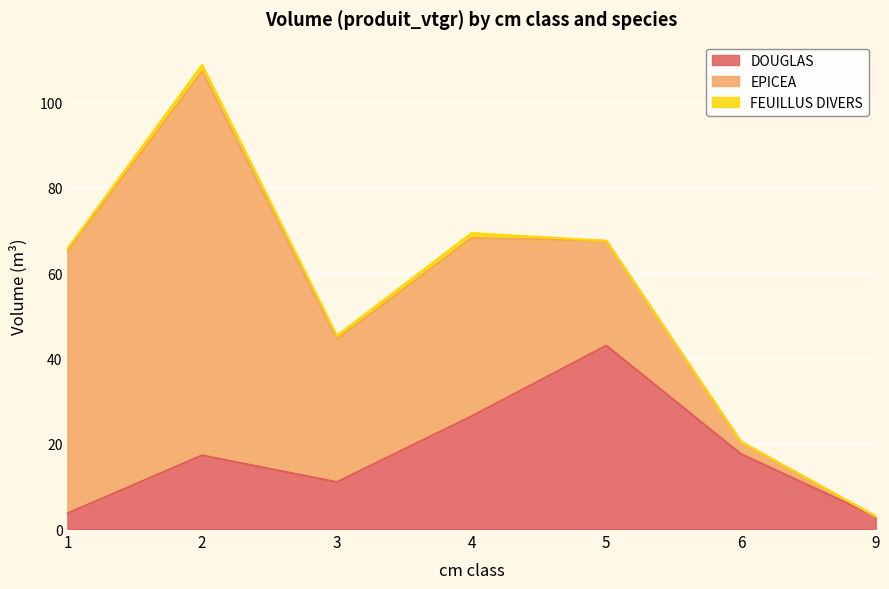

Is the value of DOUGLAS at 3 greater than the value of FEUILLUS DIVERS at 2?

Yes